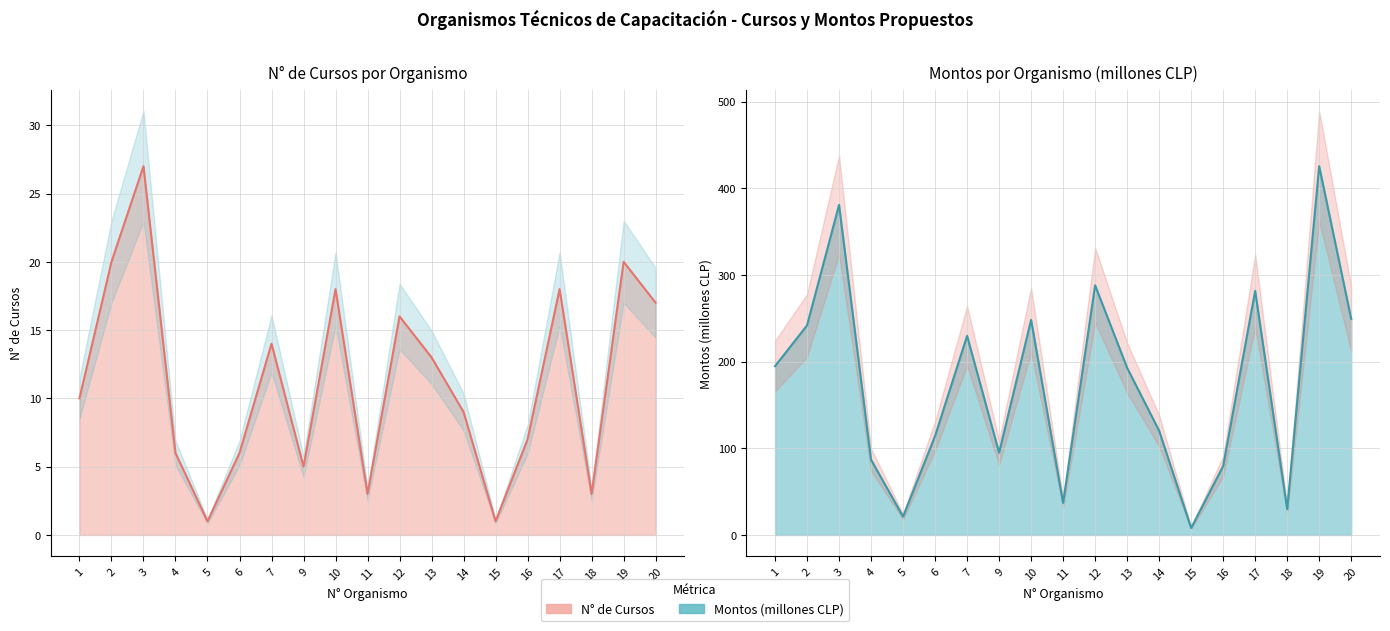

Reading right to left, transcribe all the data shown in this chart.

N° de Cursos: 17.0	20.0	3.0	18.0	7.0	1.0	9.0	13.0	16.0	3.0	18.0	5.0	14.0	6.0	1.0	6.0	27.0	20.0	10.0
Montos (millones CLP): 249.3	425.4	29.9	281.5	79.4	8.1	120.2	192.8	288.0	37.0	248.2	94.9	229.7	114.2	21.1	86.8	380.8	241.8	194.7